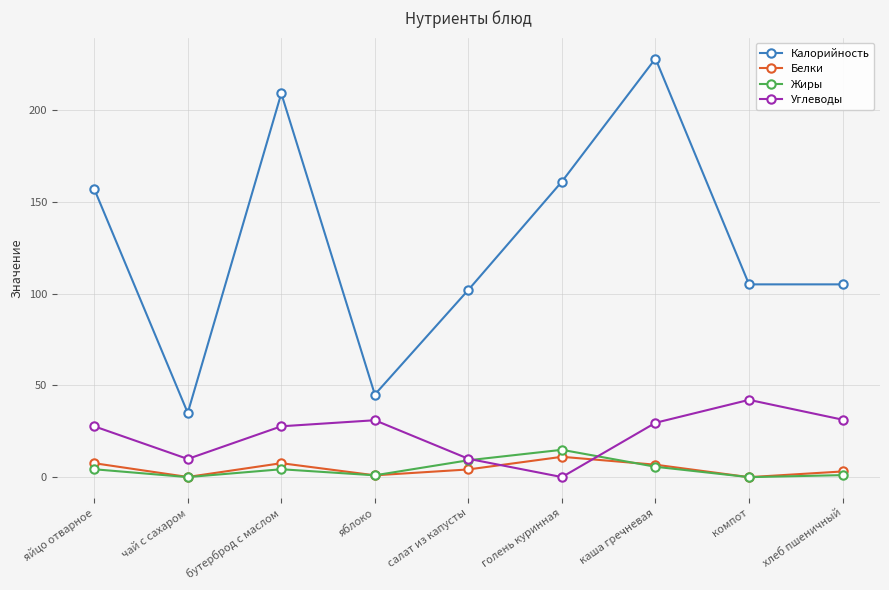

Between голень куринная and хлеб пшеничный, which series saw the biggest shift?

Калорийность